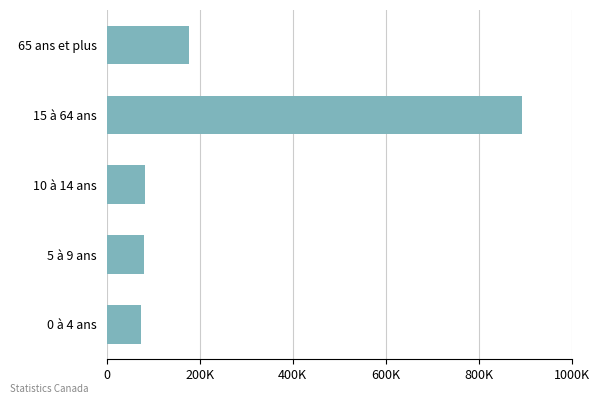

Are the bars horizontal?

Yes